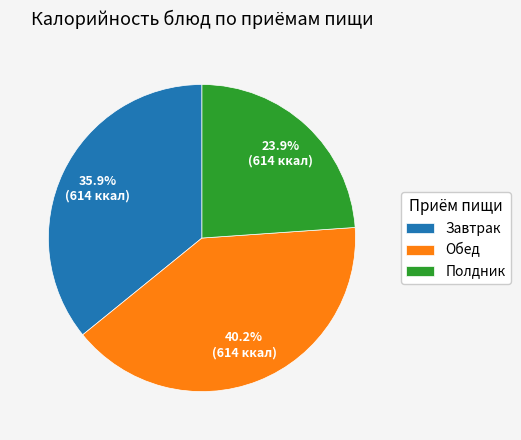

What is the ratio of the value at Полдник to the value at Обед?

0.6